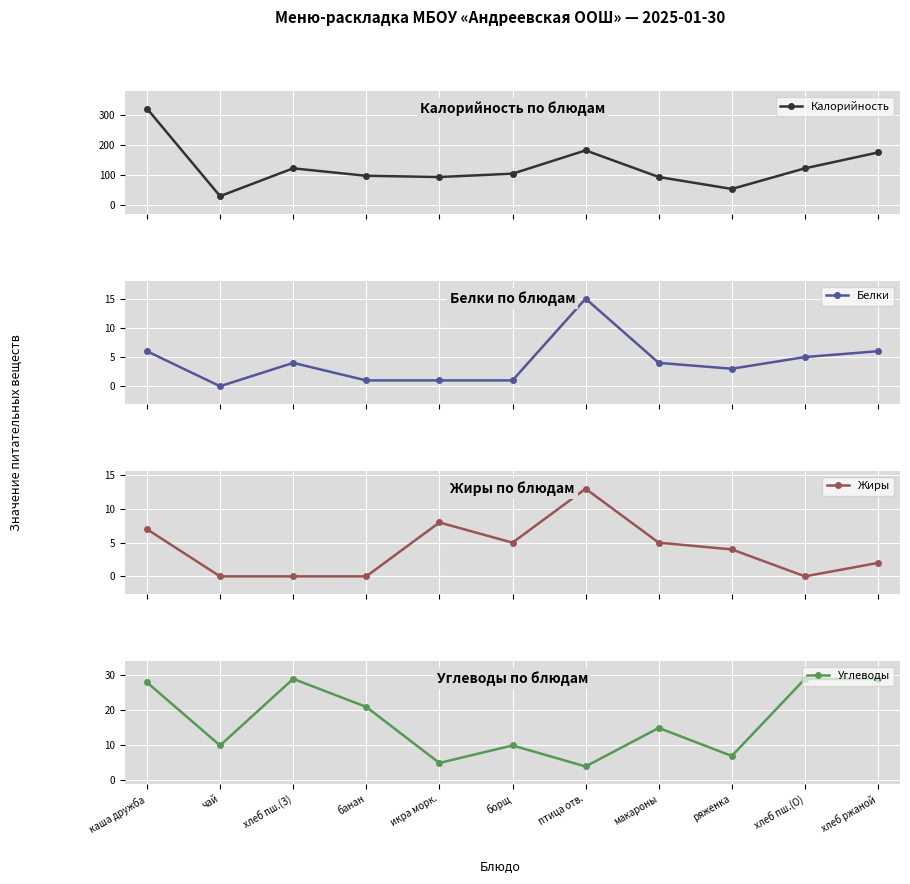

Reading left to right, list all the values displayed in this chart.

Калорийность: 321	28	121	96	92	103	181	92	52	121	174
Белки: 6	0	4	1	1	1	15	4	3	5	6
Жиры: 7	0	0	0	8	5	13	5	4	0	2
Углеводы: 28	10	29	21	5	10	4	15	7	29	29